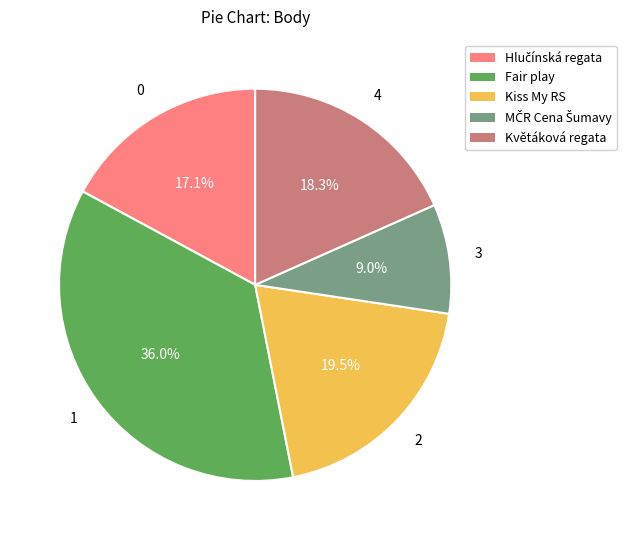

To the nearest percent, what is the difference between the largest and smallest slice percentages?

27%